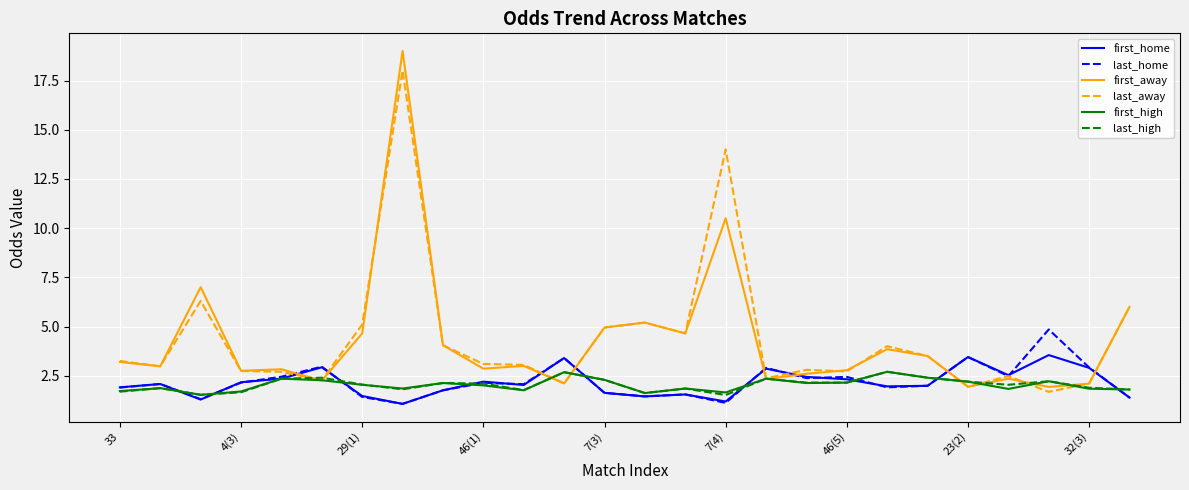

Which series has the widest spread of values?

first_away